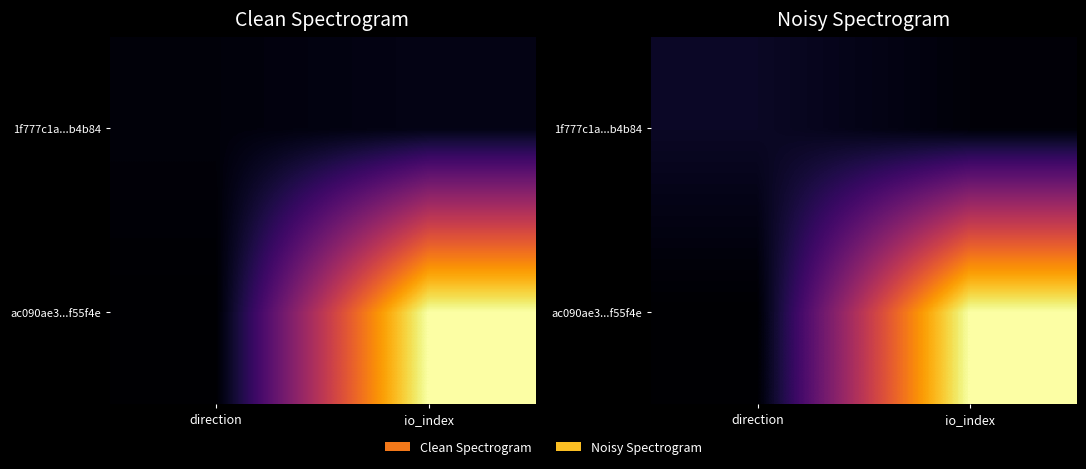

True or false: ac090ae3...f55f4e has a value of 1.8 at io_index.

False